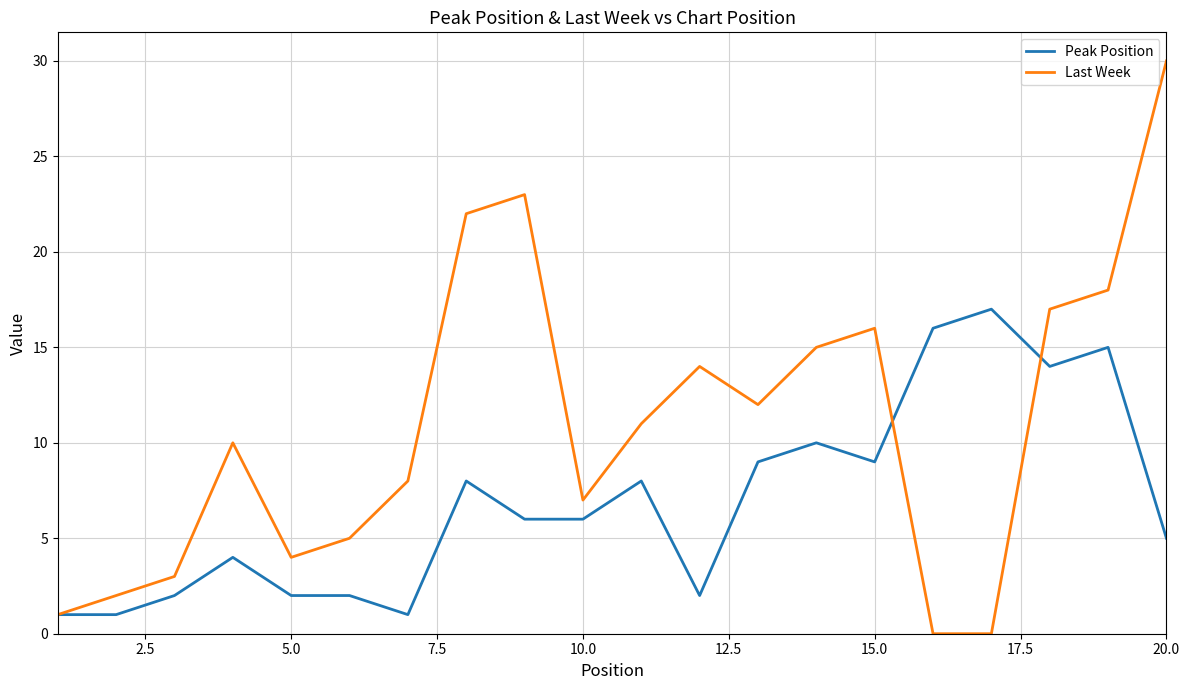

List the series in order of their overall mean, lowest first.

Peak Position, Last Week